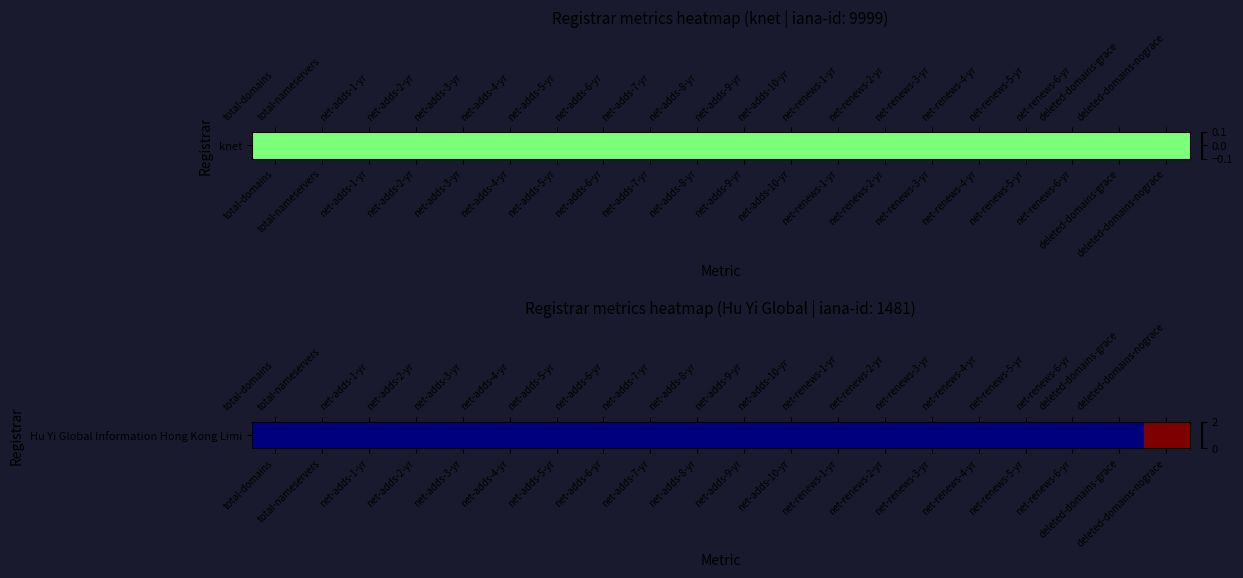

What is the maximum value shown in the chart?

2